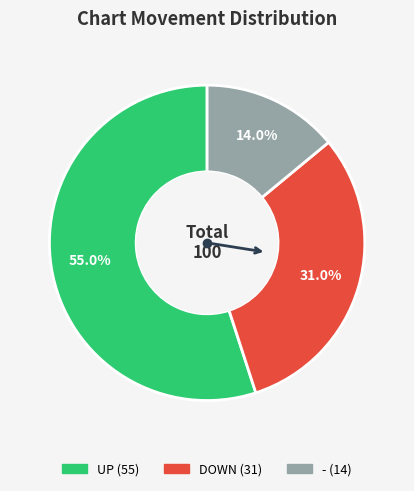

To the nearest percent, what is the average slice percentage?

33%